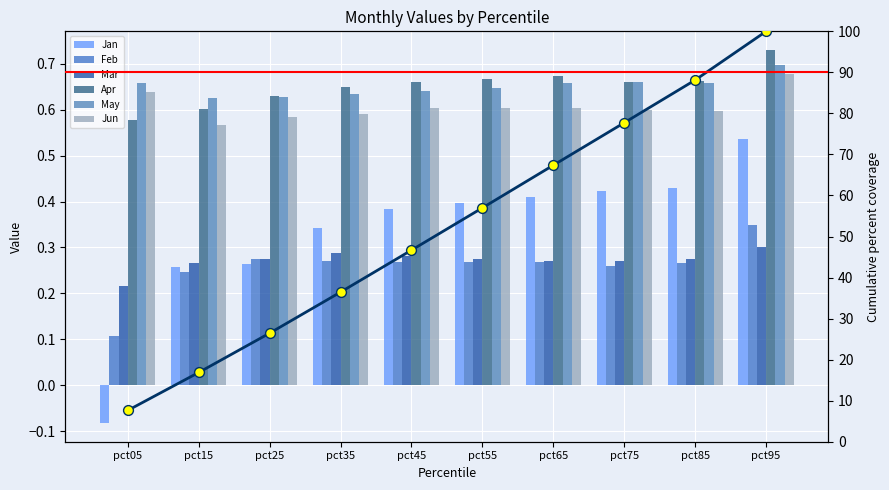

What are all the series names shown in the legend?

Jan, Feb, Mar, Apr, May, Jun